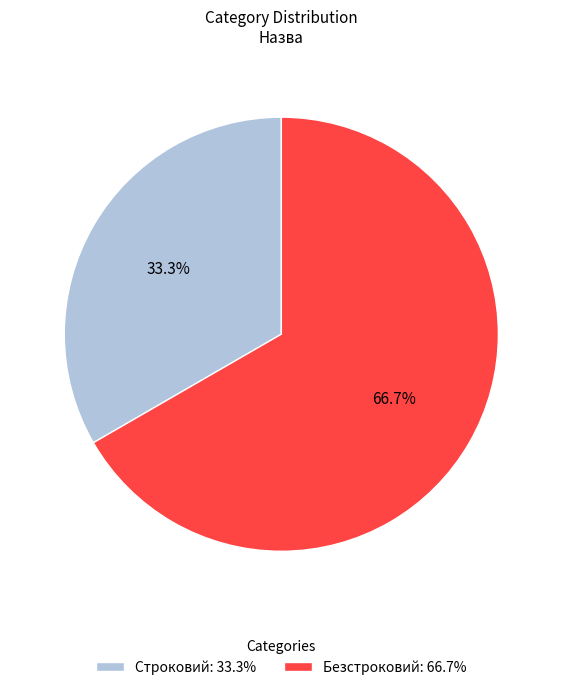

Is there a majority slice in this chart?

Yes